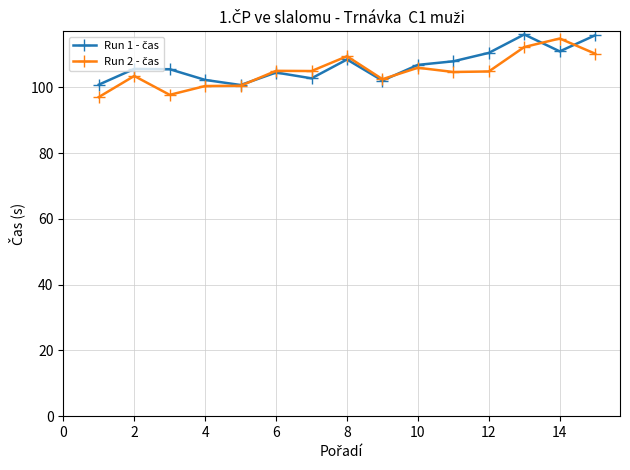

What is the maximum value shown in the chart?

116.1